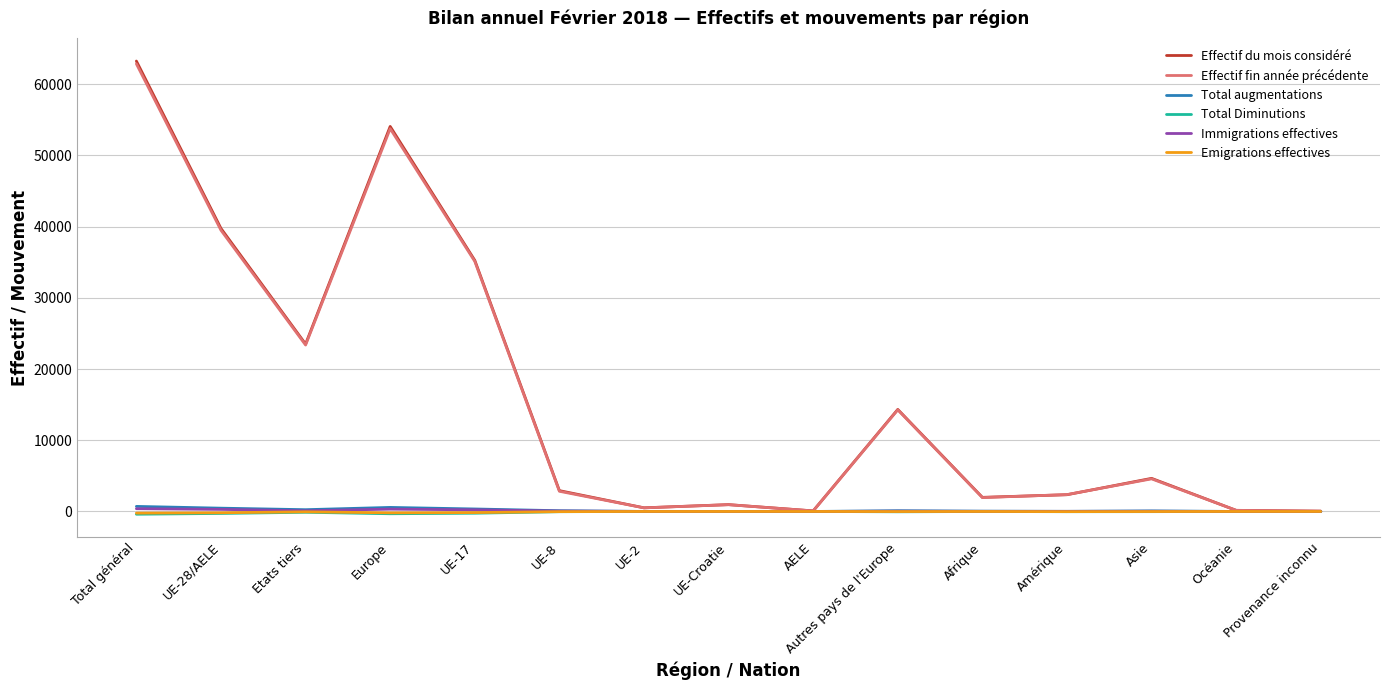

At how many categories does at least one series exceed 16696?

5